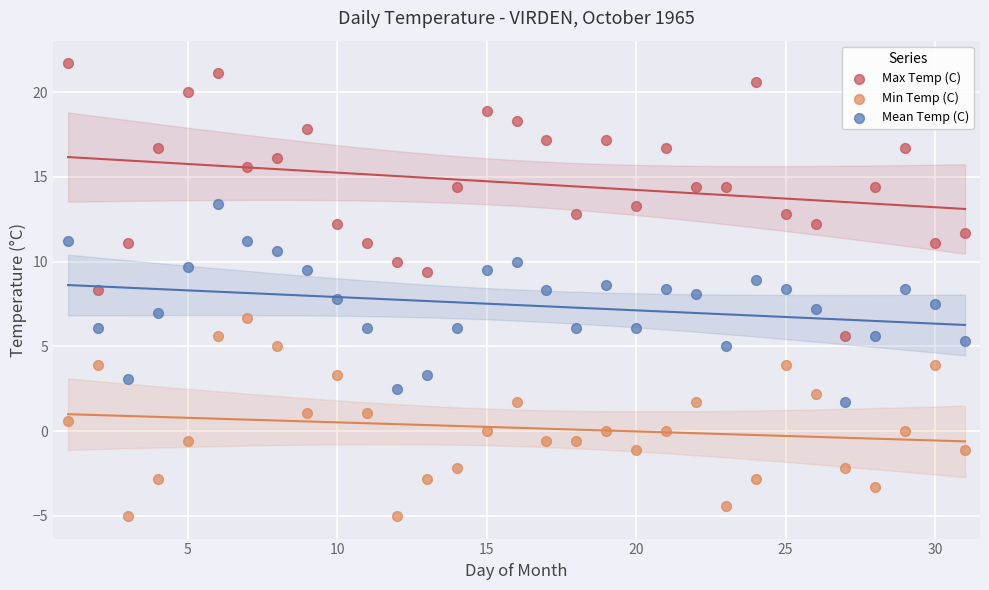

Across all data points, what is the range of Y values (max minus min)?

26.7